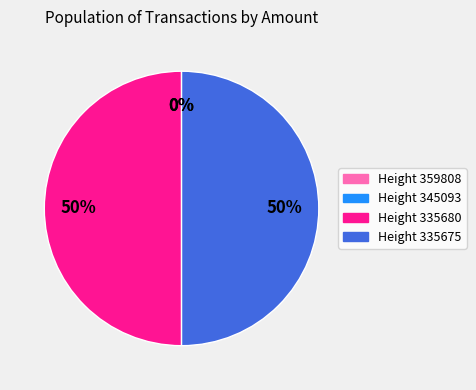

Is the sum of Height 335680 and Height 335675 greater than half?

Yes